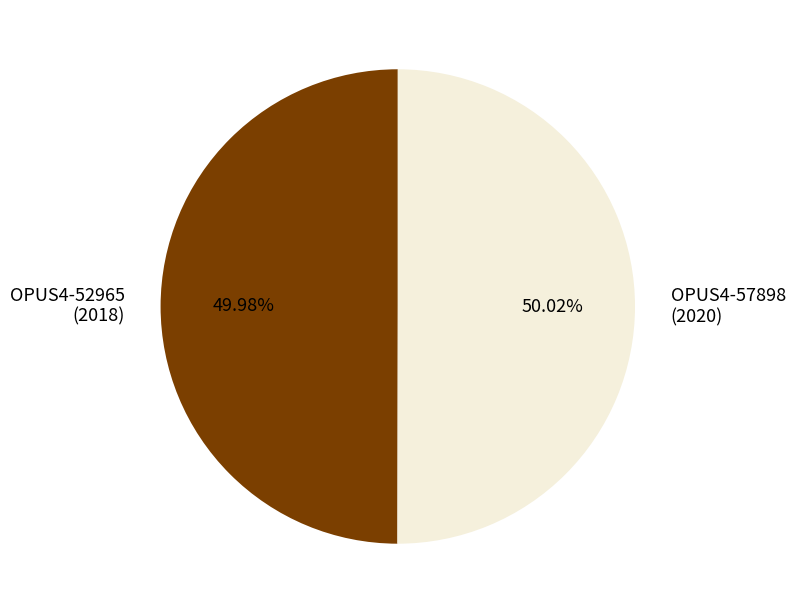

Approximately how many times larger is the value at OPUS4-57898 compared to OPUS4-52965?

1.0